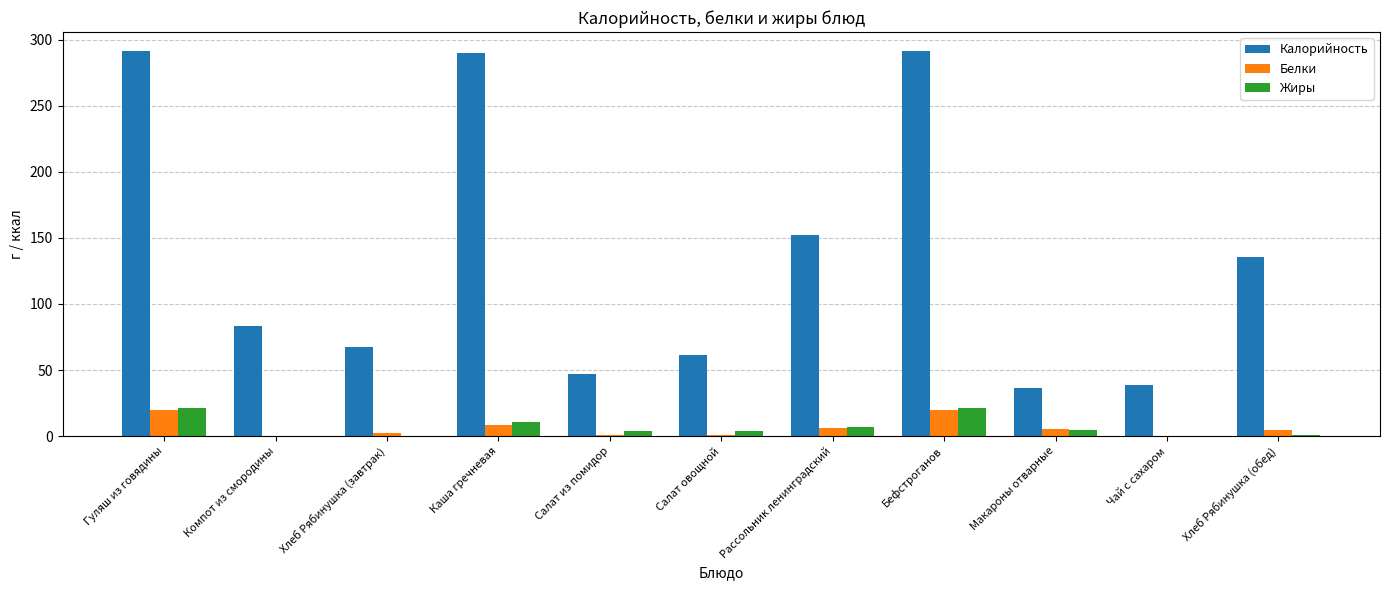

What is the maximum value for Жиры?

21.4